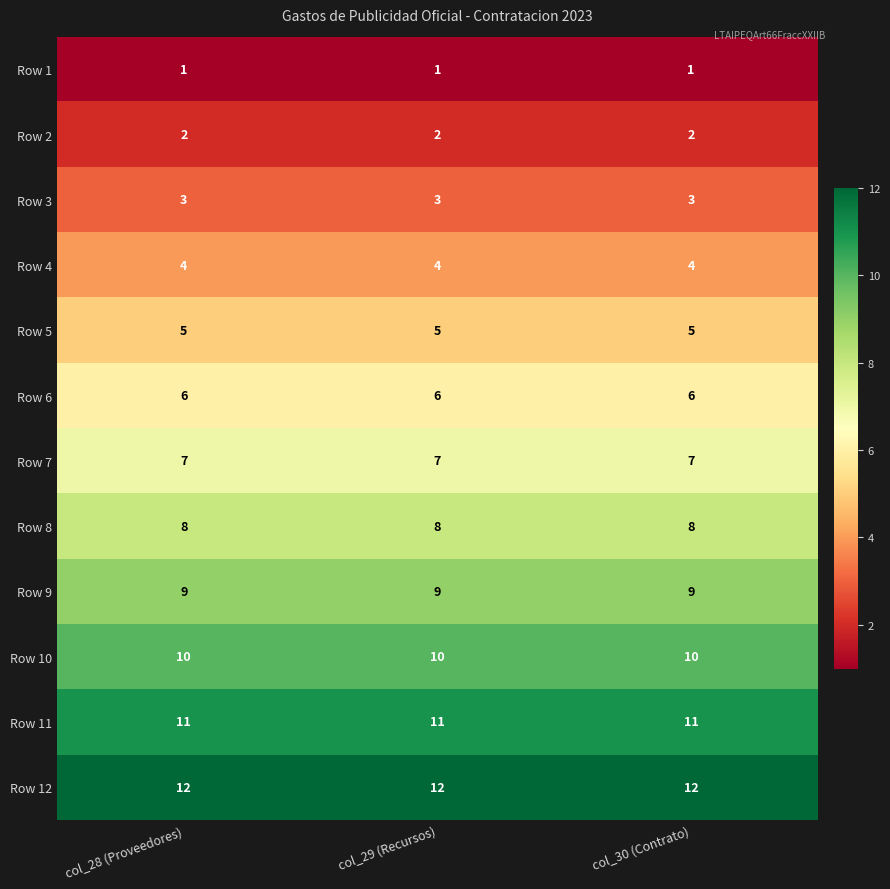

What is the difference between the highest and lowest values at col_29 (Recursos)?

11